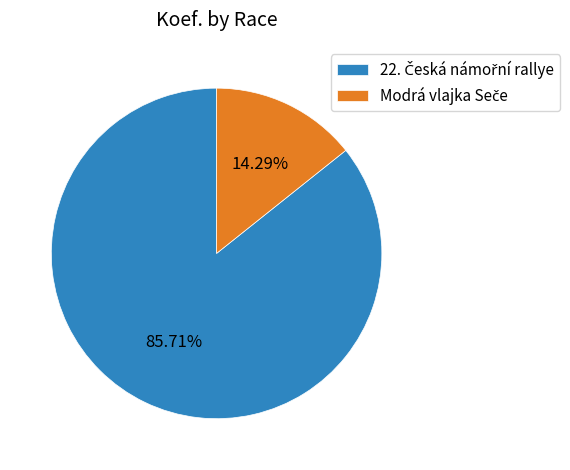

Is there a majority slice in this chart?

Yes